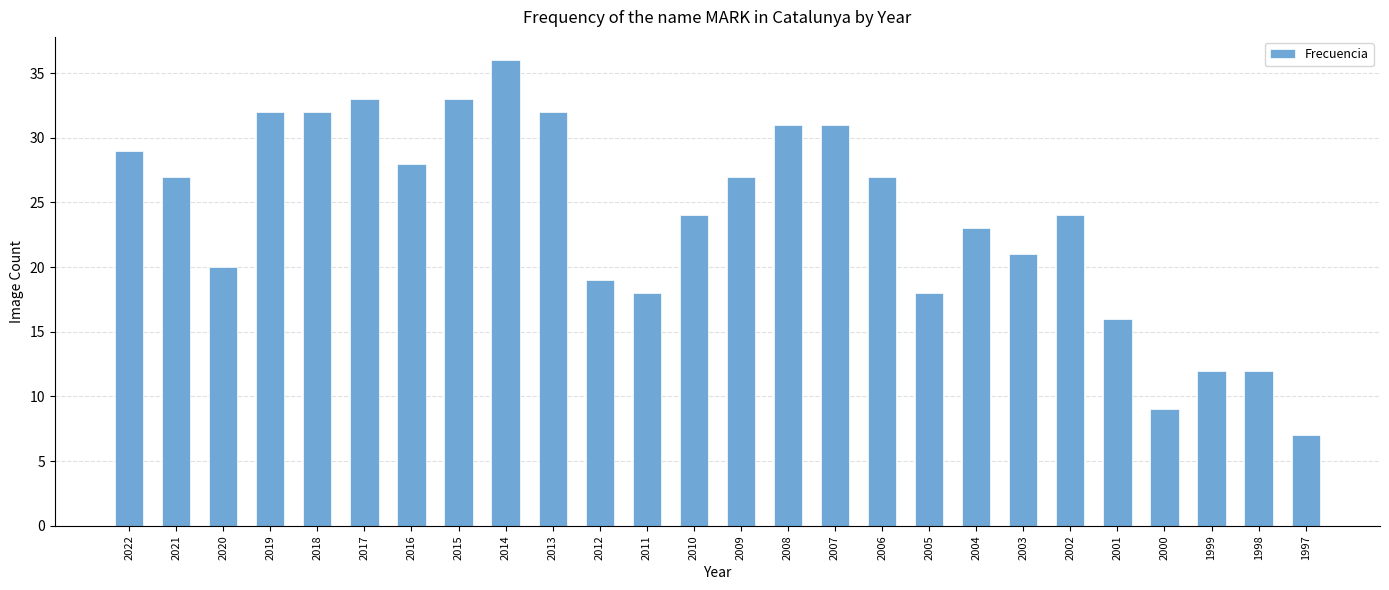

Where does the data first go above 27?

2022